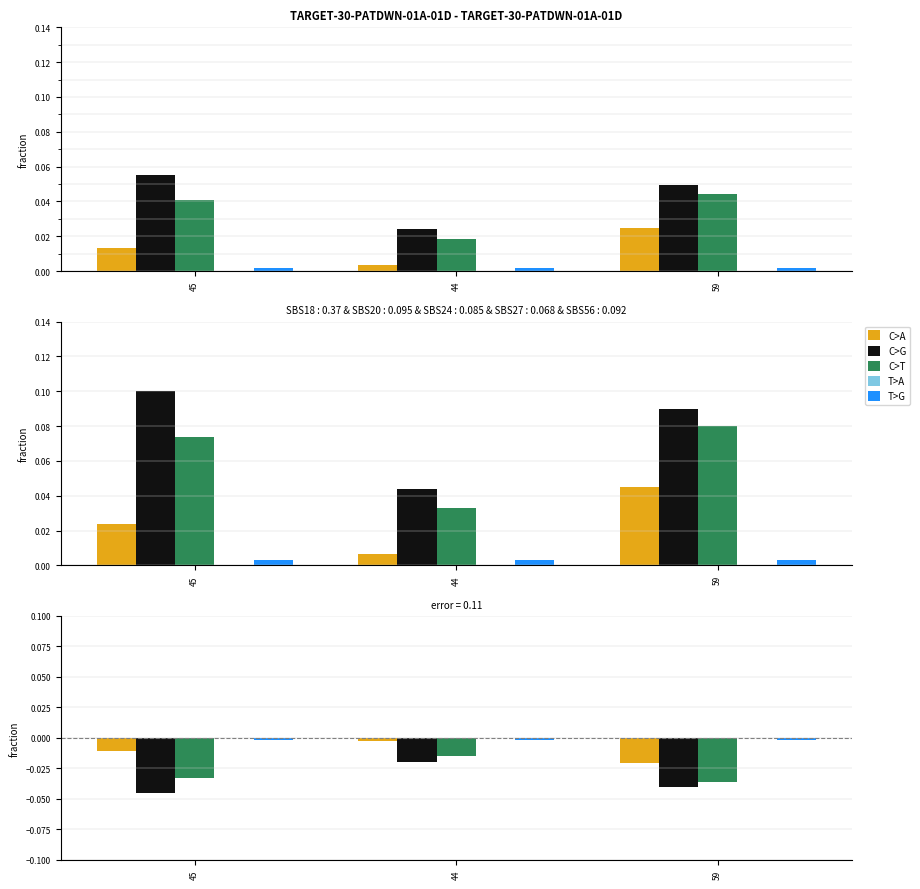

Which has a higher value, 45 or 59?

45